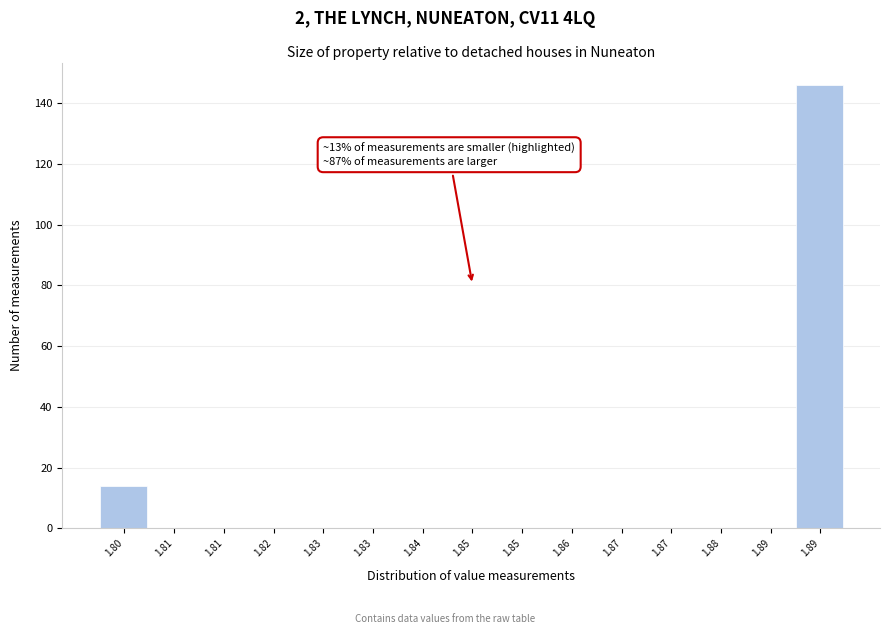

How many categories are shown in the chart?

15